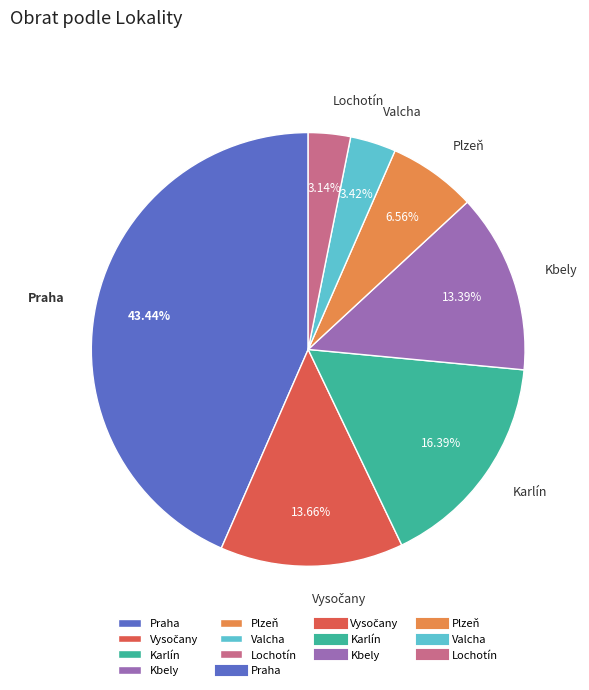

To the nearest percent, what is the difference between the largest and smallest slice percentages?

40%